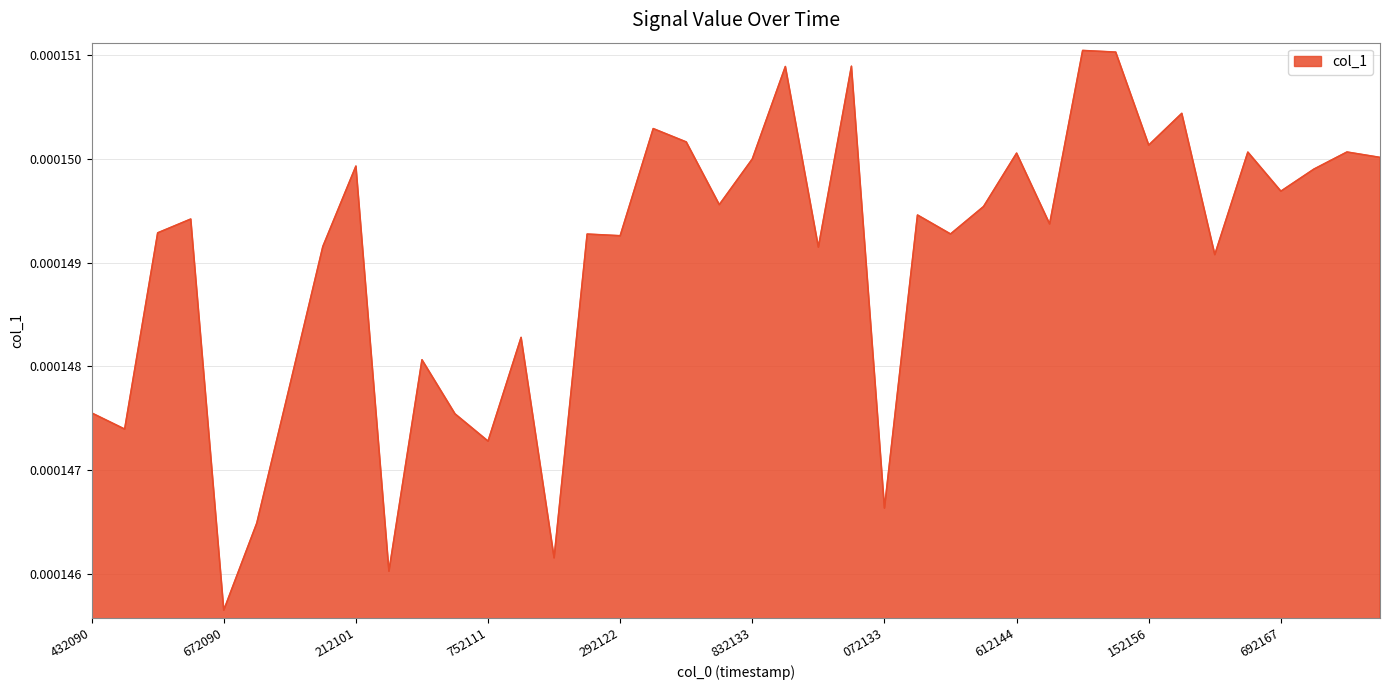

Does the chart have visible grid lines?

Yes